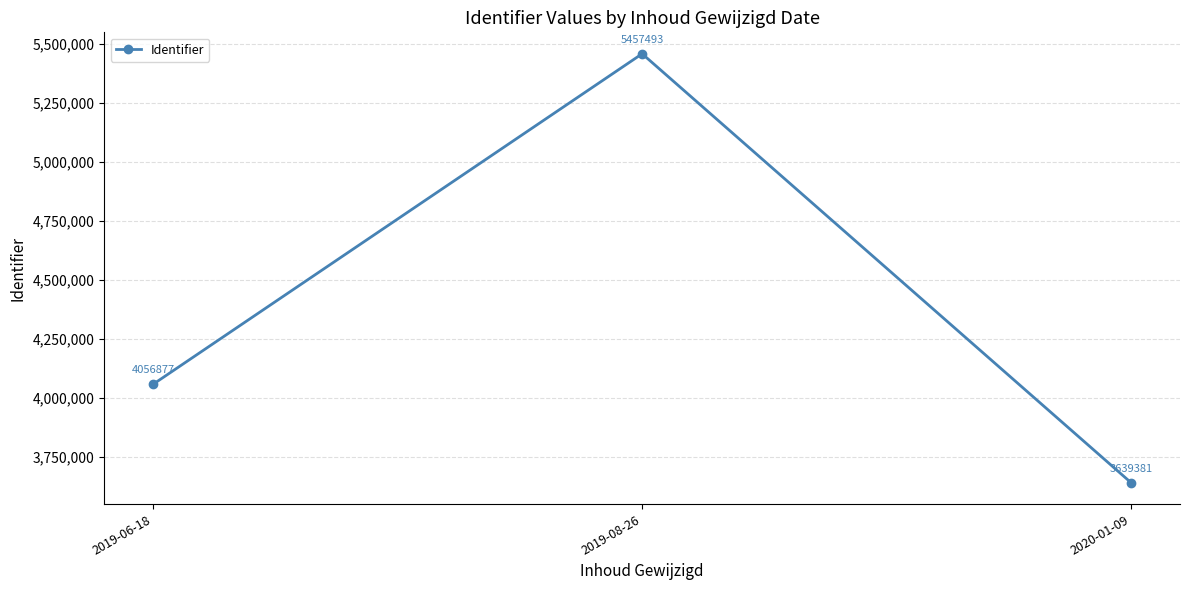

What position from the right is 2019-08-26?

2